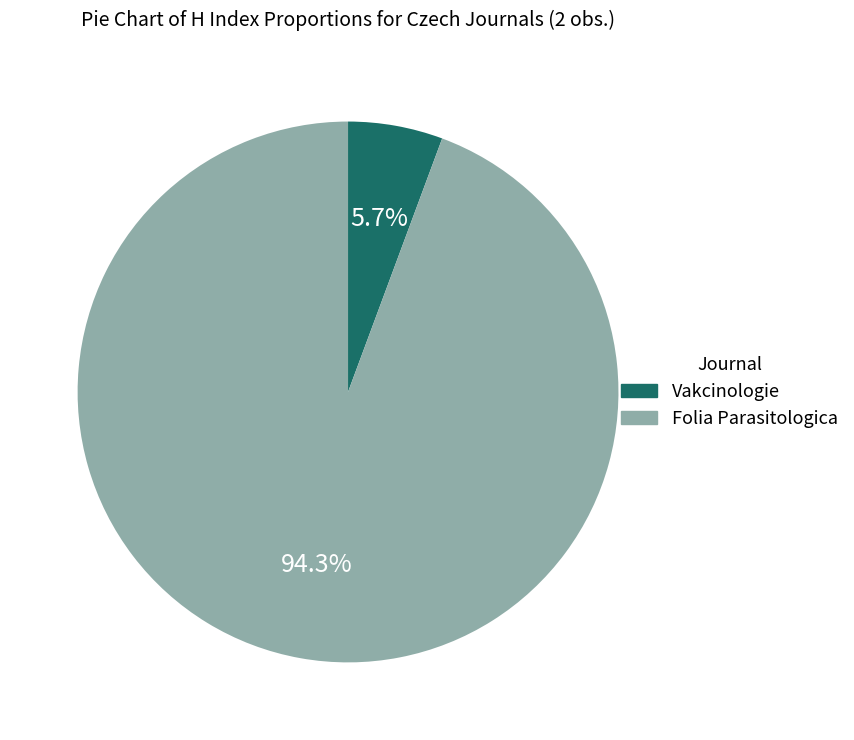

Which slice is the largest?

Folia Parasitologica